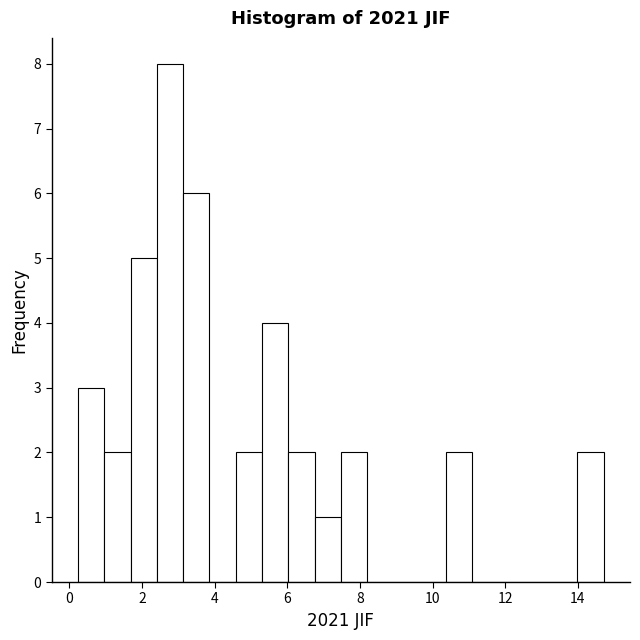

Read against the x-axis, roughly where is the centre of the tallest bar?

2.8